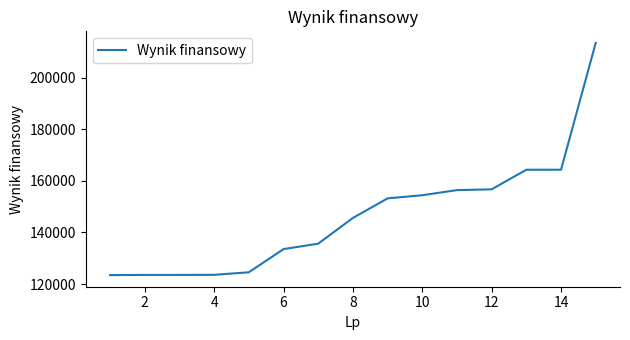

What is the minimum value shown in the chart?

123455